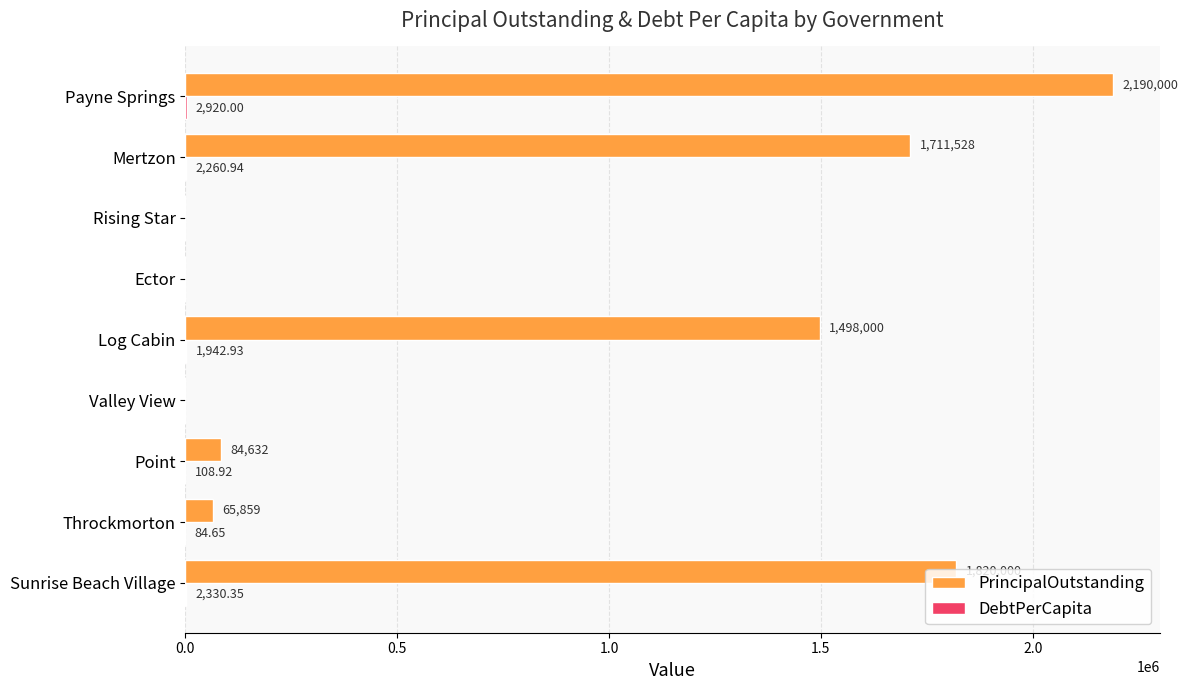

Between Ector and Payne Springs, which series saw the biggest shift?

PrincipalOutstanding